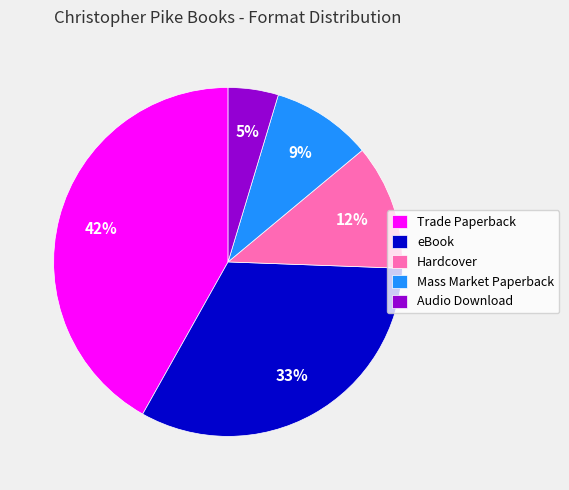

Do Audio Download and Mass Market Paperback together represent more than half of the pie?

No